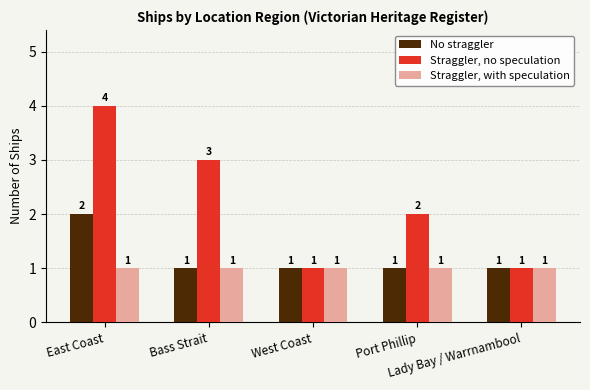

The value of Straggler, with speculation at Bass Strait is 1. True or false?

True